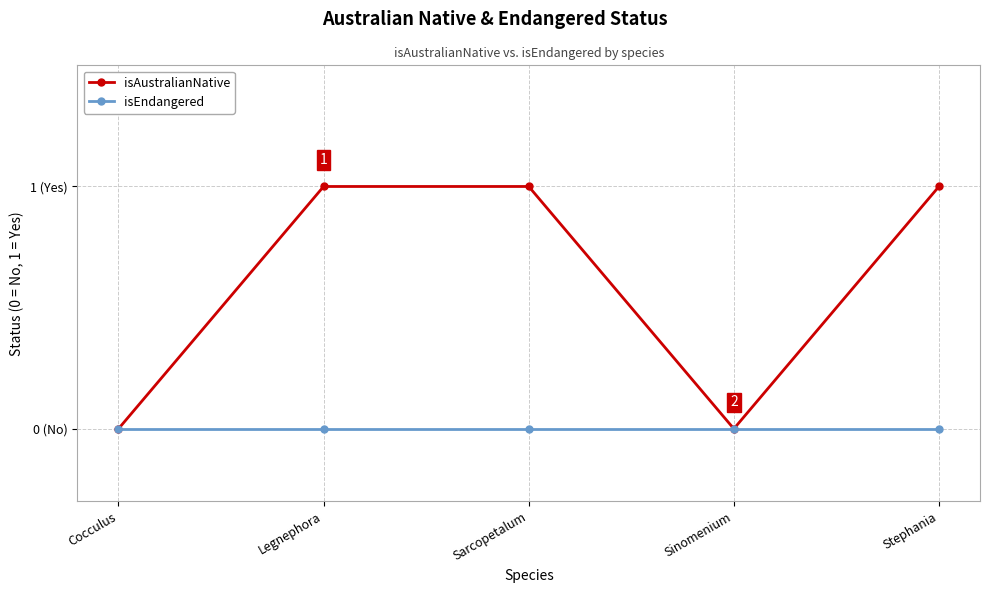

What are all the series names shown in the legend?

isAustralianNative, isEndangered